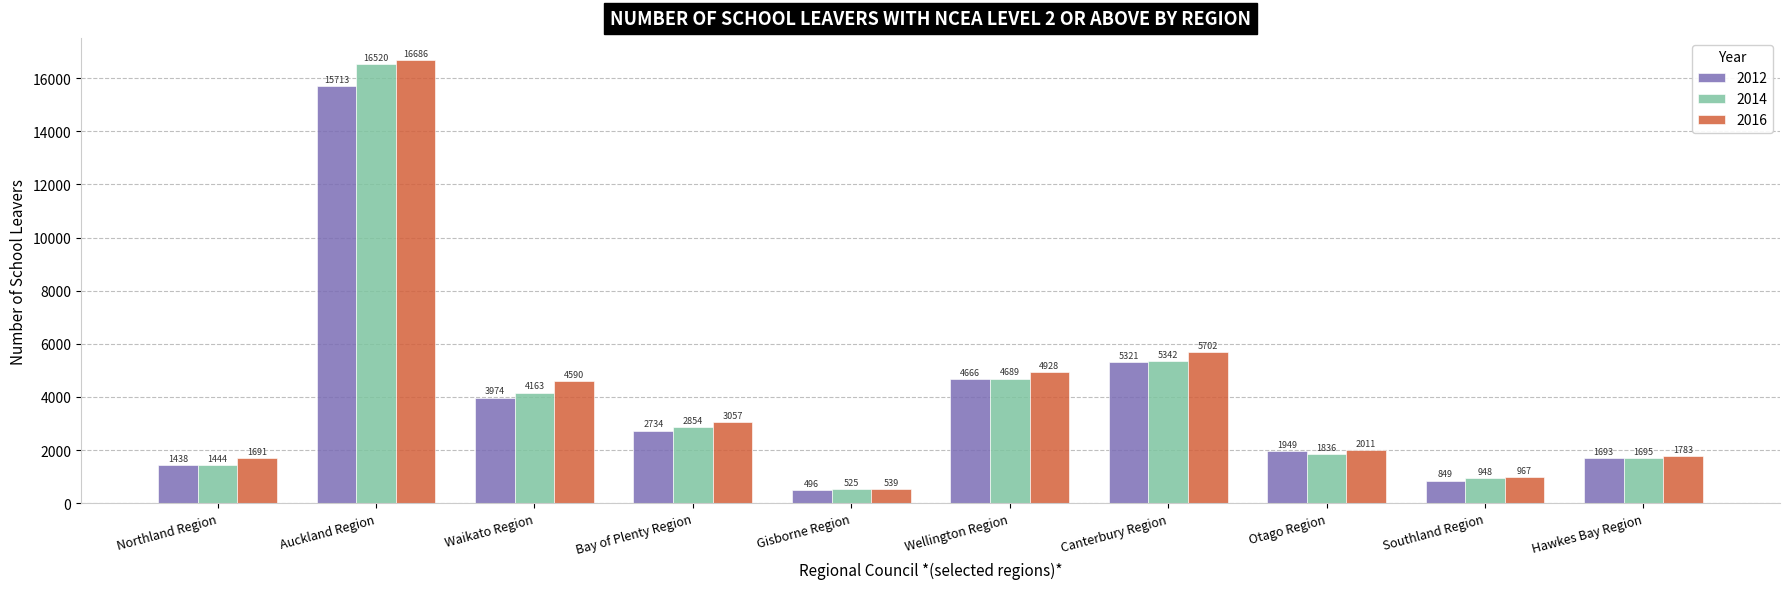

What is the maximum value for 2016?

16686